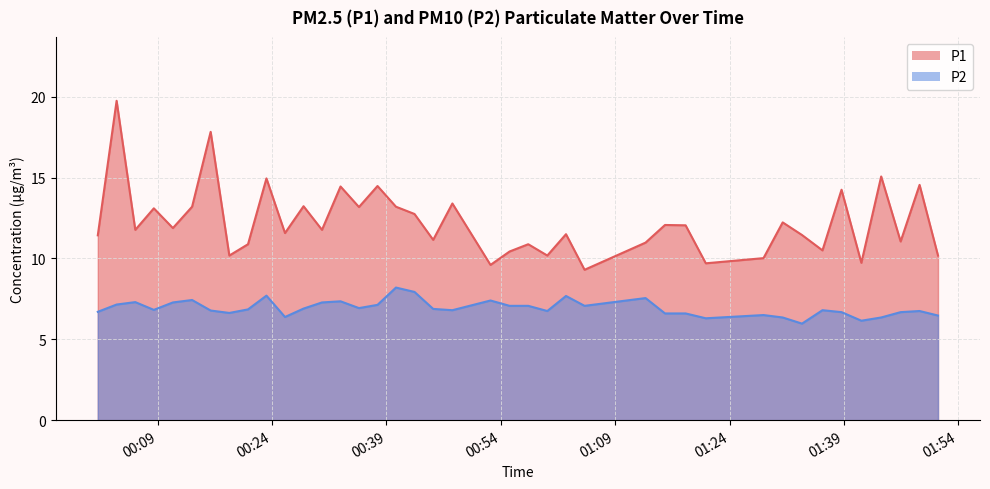

Reading left to right, transcribe all the data shown in this chart.

P1: 11.4	19.8	11.8	13.1	11.9	13.2	17.8	10.2	10.9	14.9	11.6	13.2	11.8	14.4	13.2	14.5	13.2	12.8	11.2	13.4	9.6	10.4	10.9	10.2	11.5	9.3	11.0	12.1	12.1	9.7	10.0	12.2	11.4	10.5	14.2	9.7	15.1	11.1	14.6	10.2
P2: 6.7	7.2	7.3	6.8	7.3	7.4	6.8	6.6	6.8	7.7	6.4	6.9	7.3	7.3	6.9	7.1	8.2	7.9	6.9	6.8	7.4	7.1	7.1	6.8	7.7	7.1	7.5	6.6	6.6	6.3	6.5	6.3	6.0	6.8	6.7	6.2	6.3	6.7	6.8	6.5